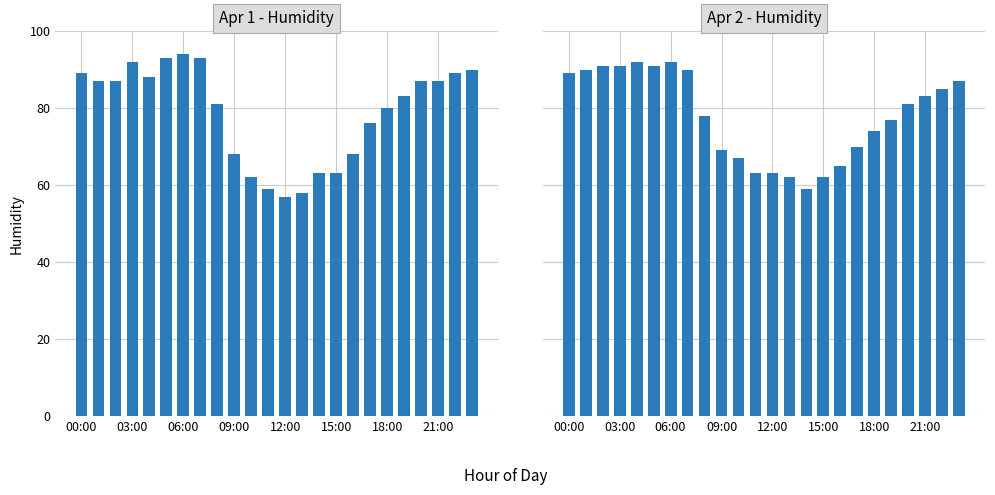

True or false: Apr 1 - Humidity has a value of 37 at 15:00.

False